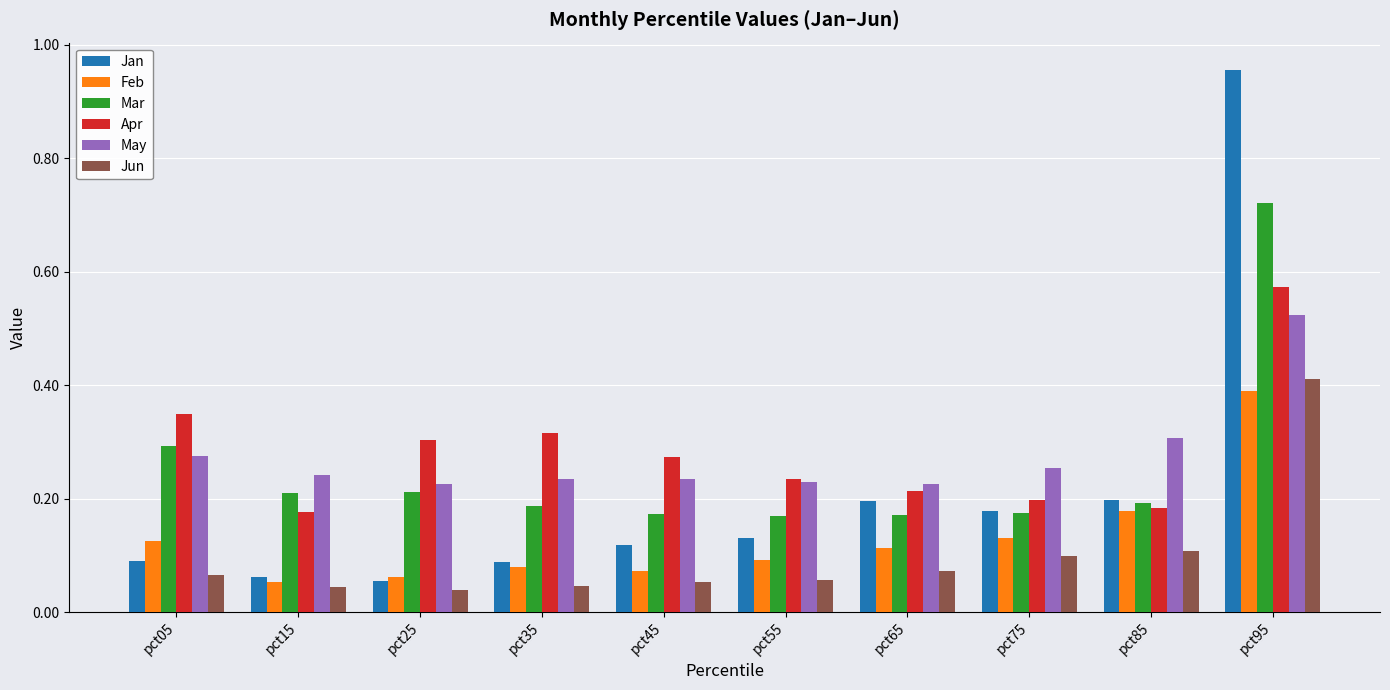

How many Apr values are between 0 and 1?

10